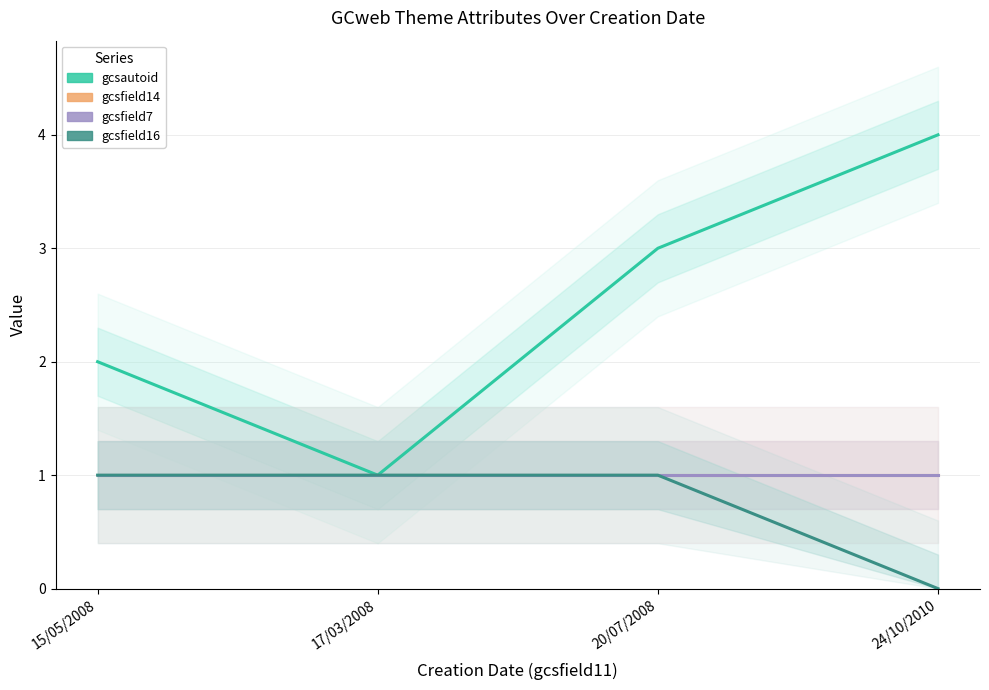

Reading left to right, transcribe all the data shown in this chart.

gcsautoid: 15/05/2008=2	17/03/2008=1	20/07/2008=3	24/10/2010=4
gcsfield14: 15/05/2008=1	17/03/2008=1	20/07/2008=1	24/10/2010=1
gcsfield7: 15/05/2008=1	17/03/2008=1	20/07/2008=1	24/10/2010=1
gcsfield16: 15/05/2008=1	17/03/2008=1	20/07/2008=1	24/10/2010=0